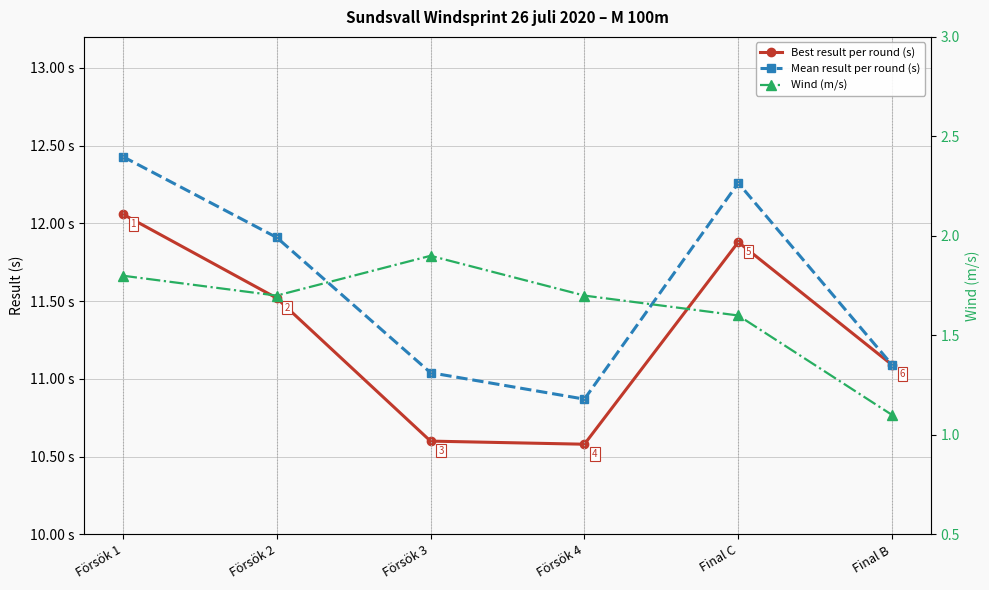

Which series has the largest total across all categories?

Mean result per round (s)